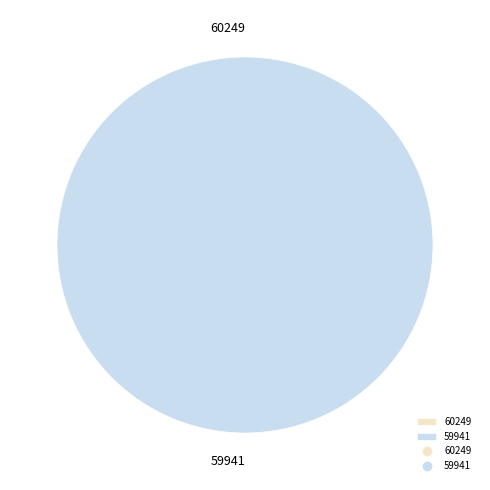

Is it true that 59941 is 99% of the pie?

False